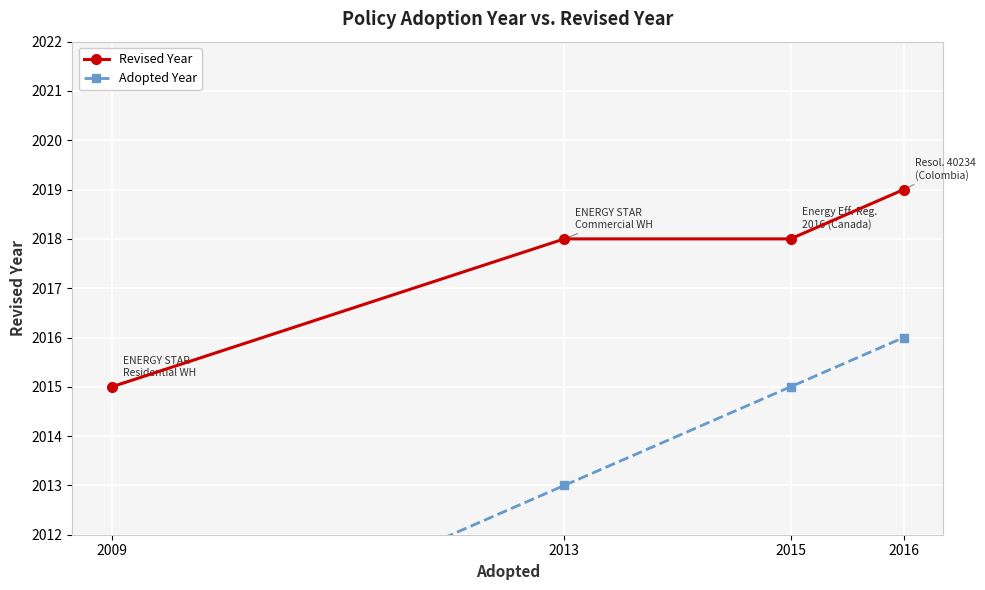

List the series in order of their peak value, highest first.

Revised Year, Adopted Year